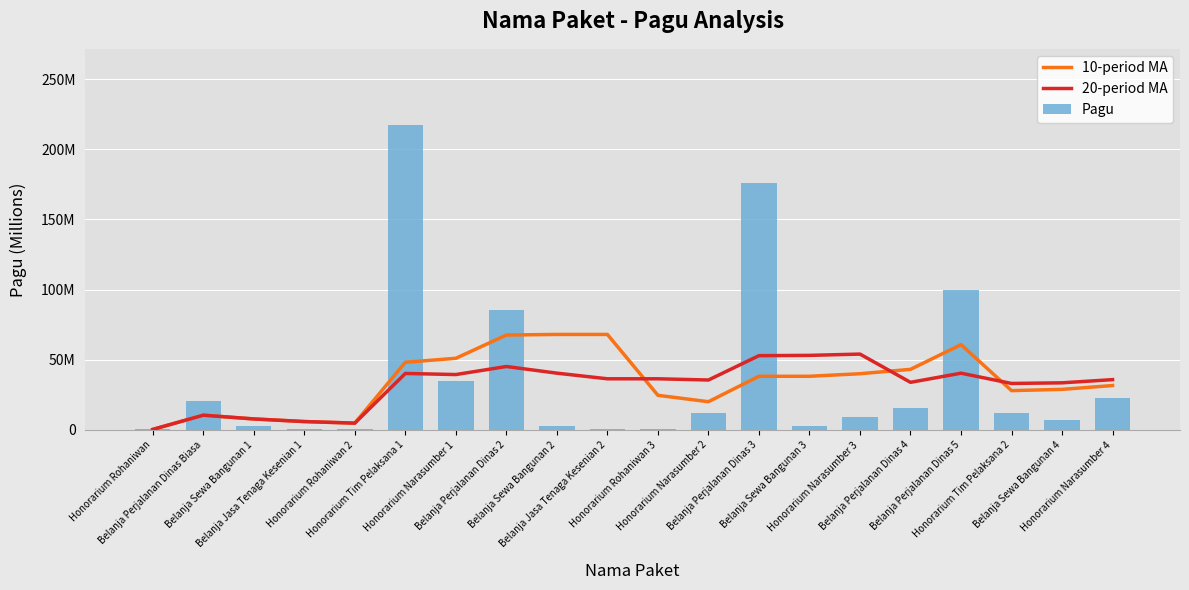

At how many categories does at least one series exceed 125817563?

2